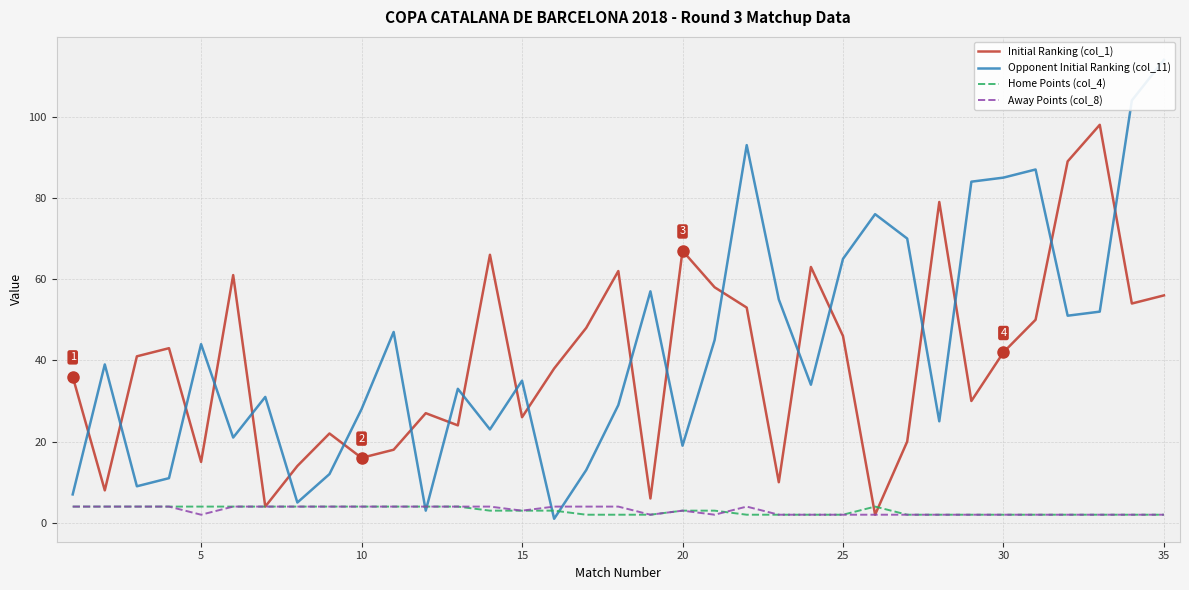

What is the value of the Away Points (col_8) point at the 29th from the left?

2